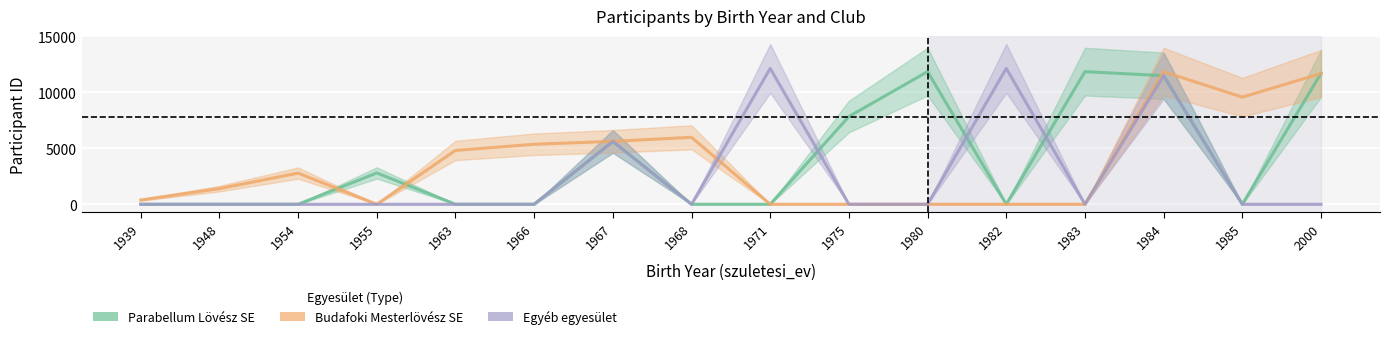

Which category has the highest value in the Budafoki Mesterlövész SE series?

1984